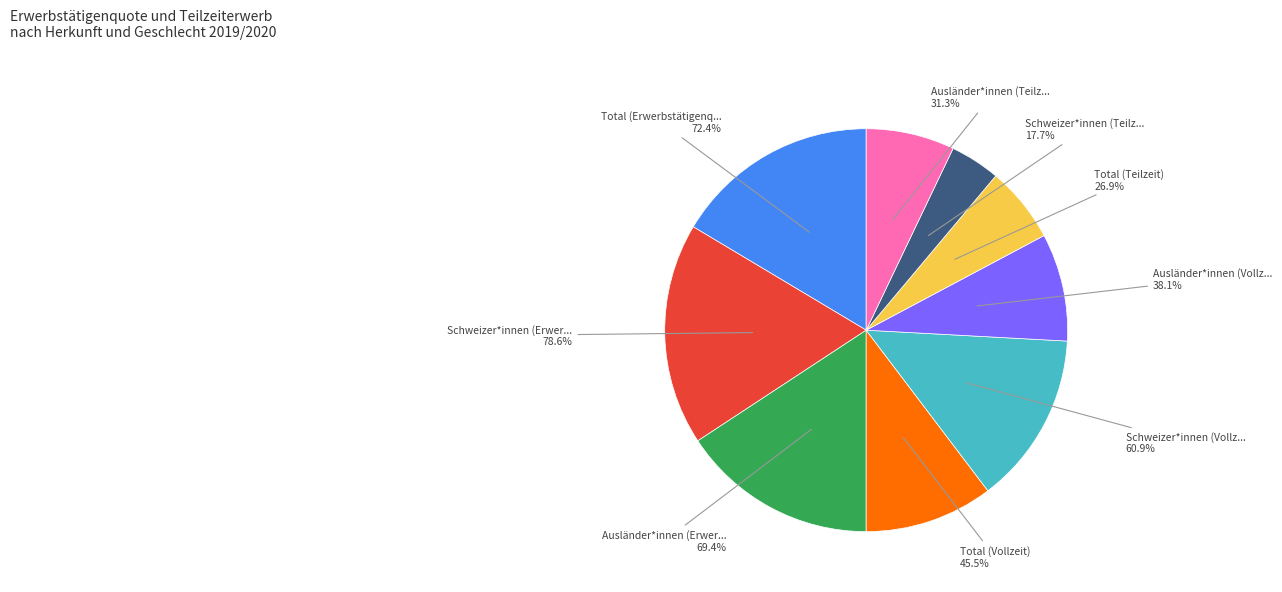

Do Schweizer*innen (Teilzeit) and Schweizer*innen (Erwerbstätigenquote) together represent more than half of the pie?

No